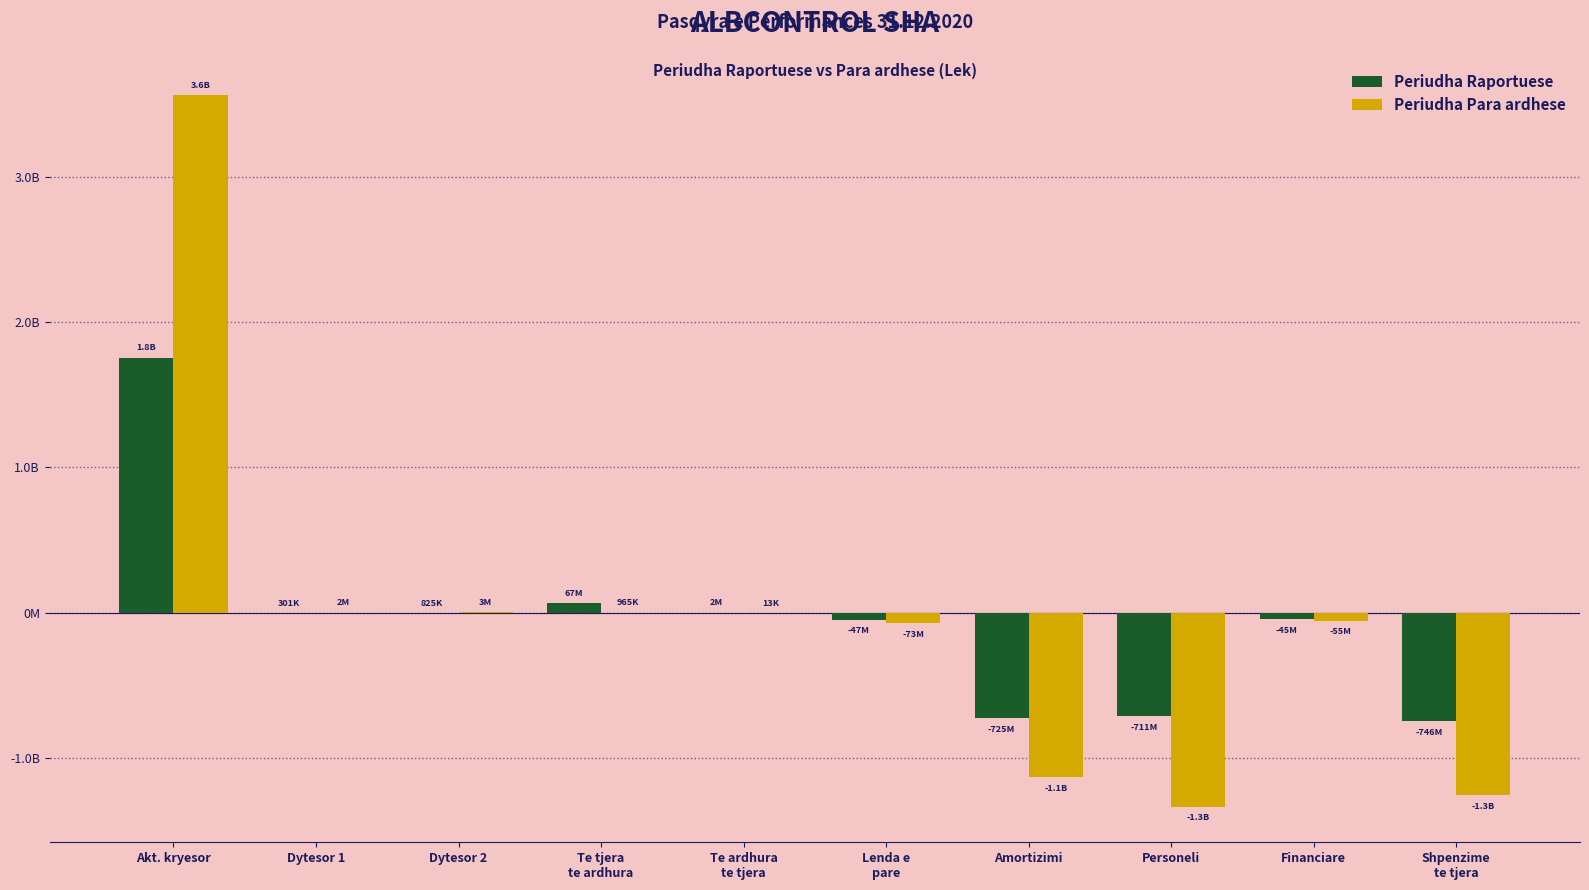

Which series has the largest total across all categories?

Periudha Para ardhese